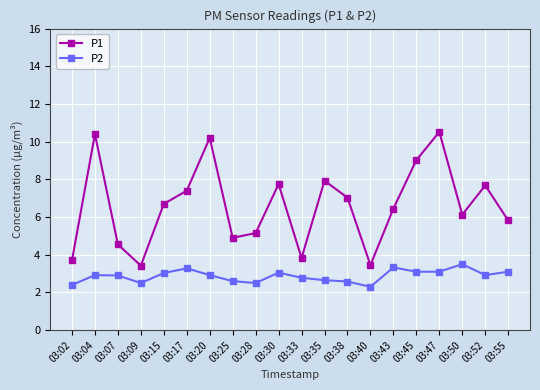

Is it true that P2 equals 3.3 at 03:09?

False